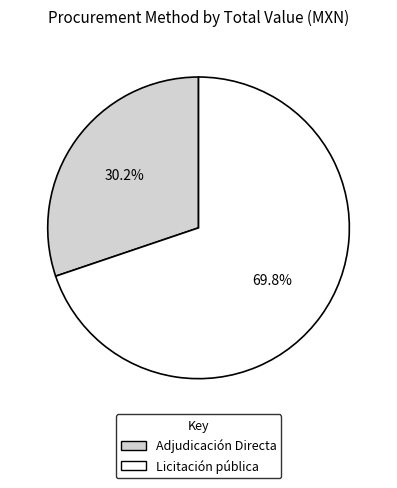

Is there any slice that represents more than half of the pie?

Yes